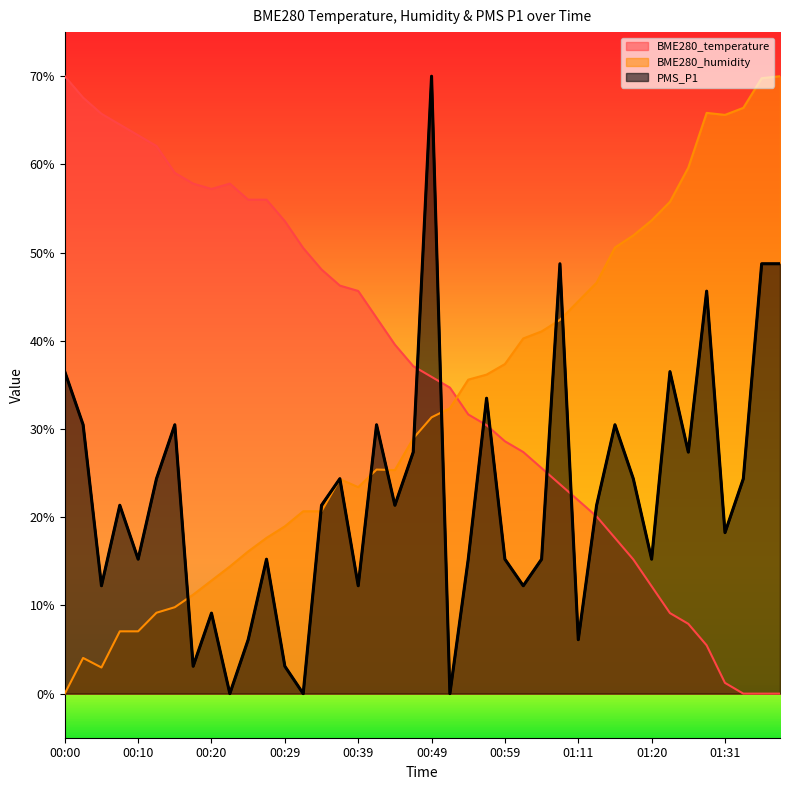

Which series has the largest range (max minus min)?

BME280_temperature